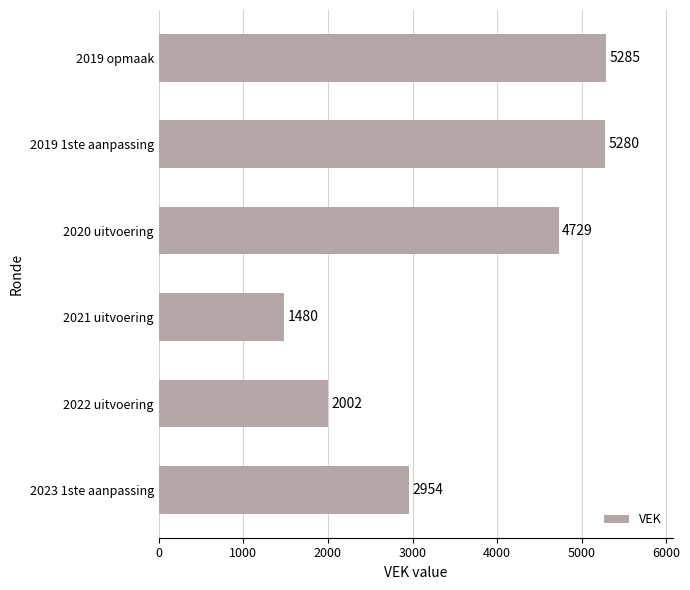

Are the bars horizontal?

Yes